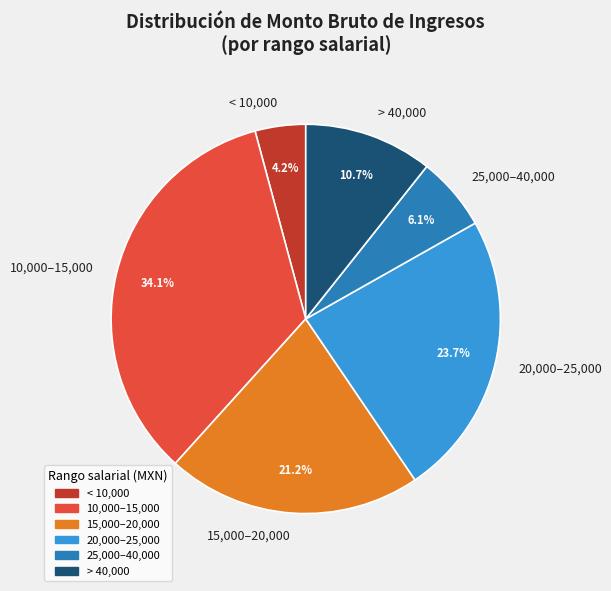

Approximately how many times larger is the value at 20,000–25,000 compared to > 40,000?

2.2